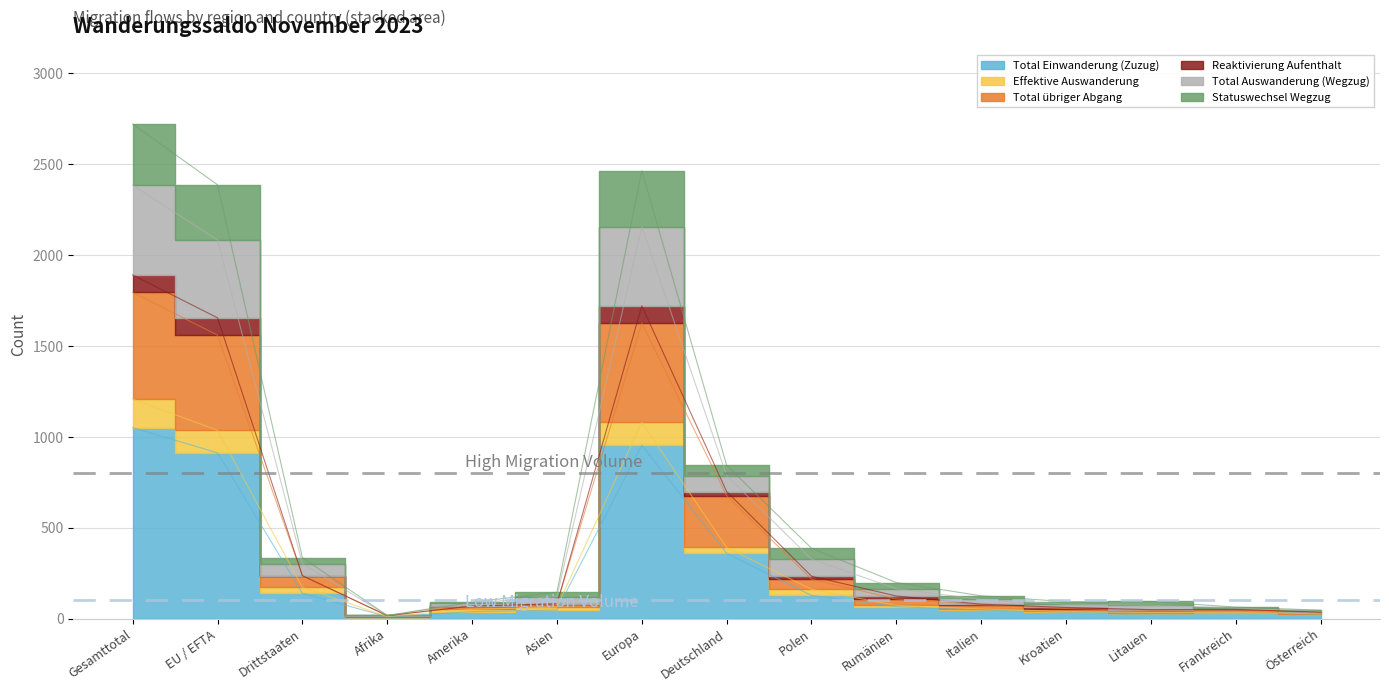

Is the value of Total Einwanderung (Zuzug) at Afrika greater than the value of Reaktivierung Aufenthalt at Gesamttotal?

No